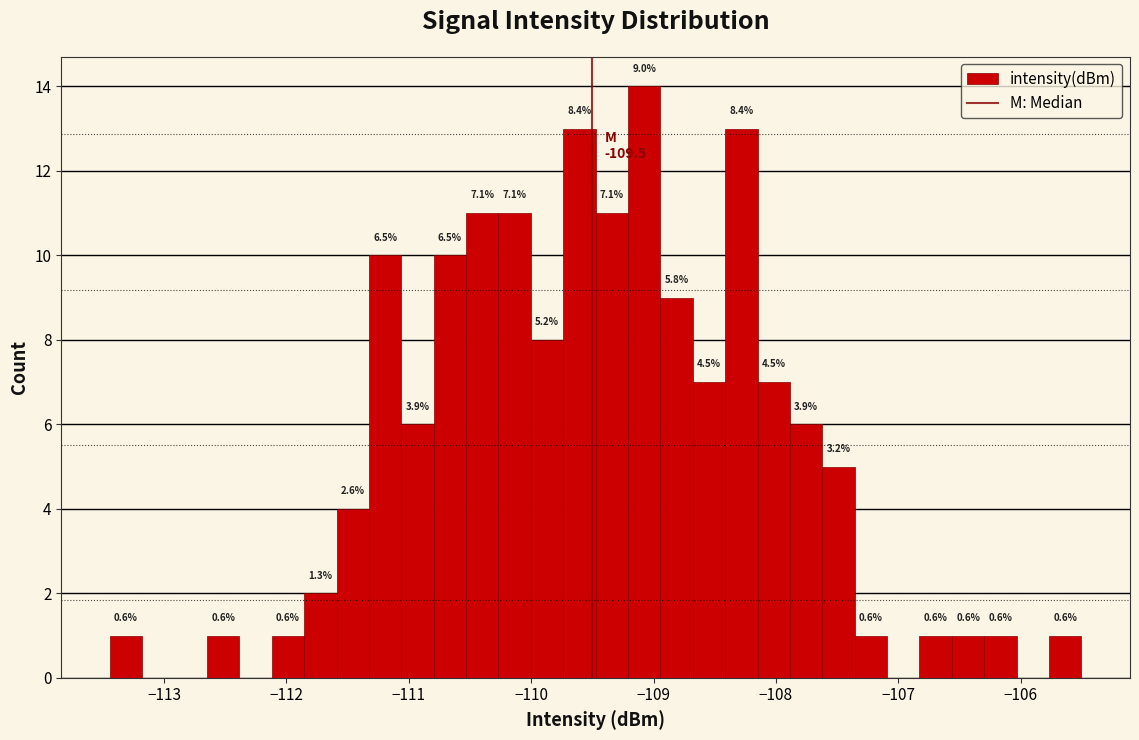

Read against the x-axis, roughly where is the centre of the tallest bar?

-109.1